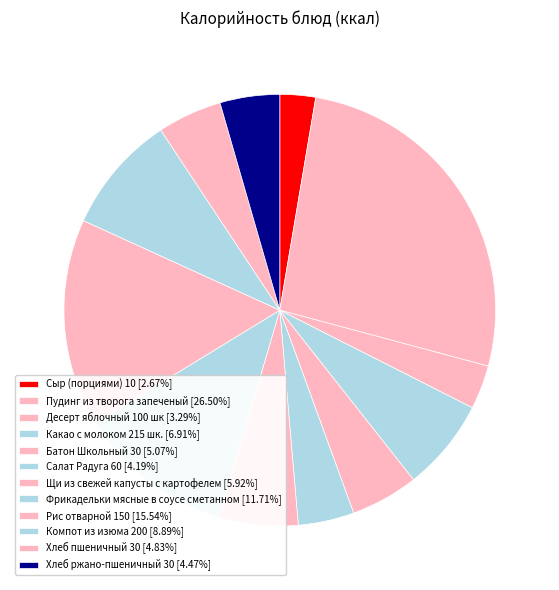

How many slices are in this pie chart?

12